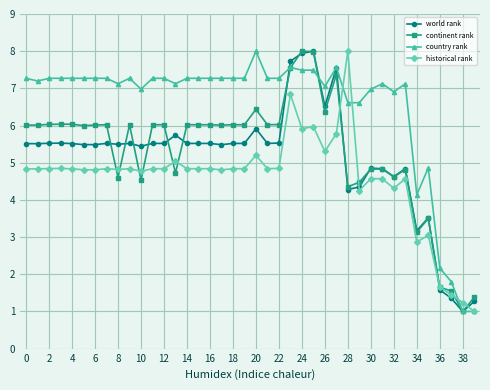

What is the minimum value shown in the chart?

1.0